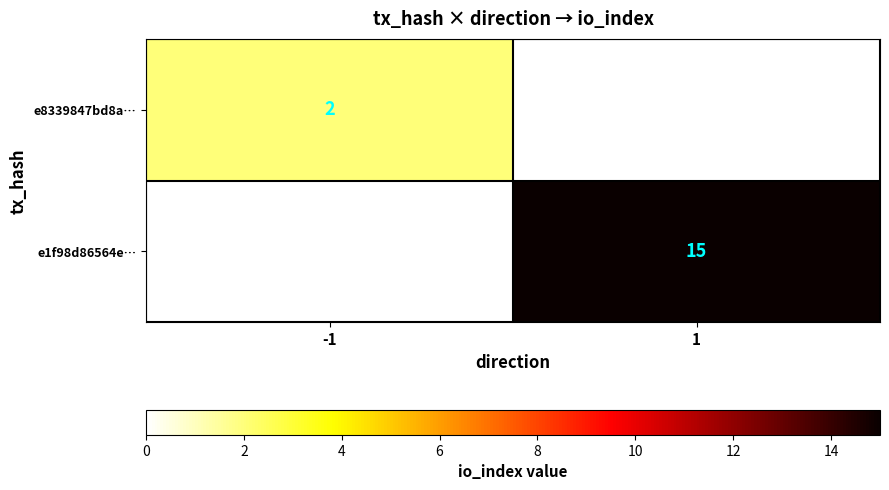

The value of e8339847bd8a… at -1 is 2. True or false?

True